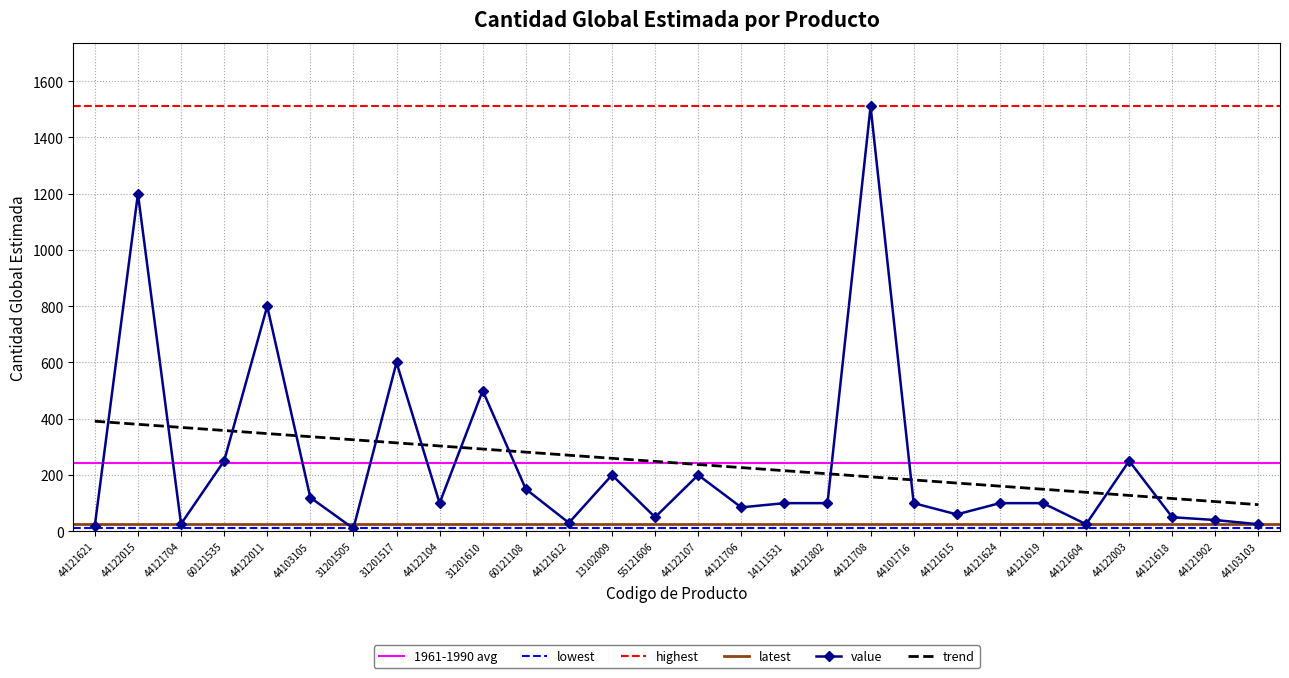

What is the greatest value displayed?

1510